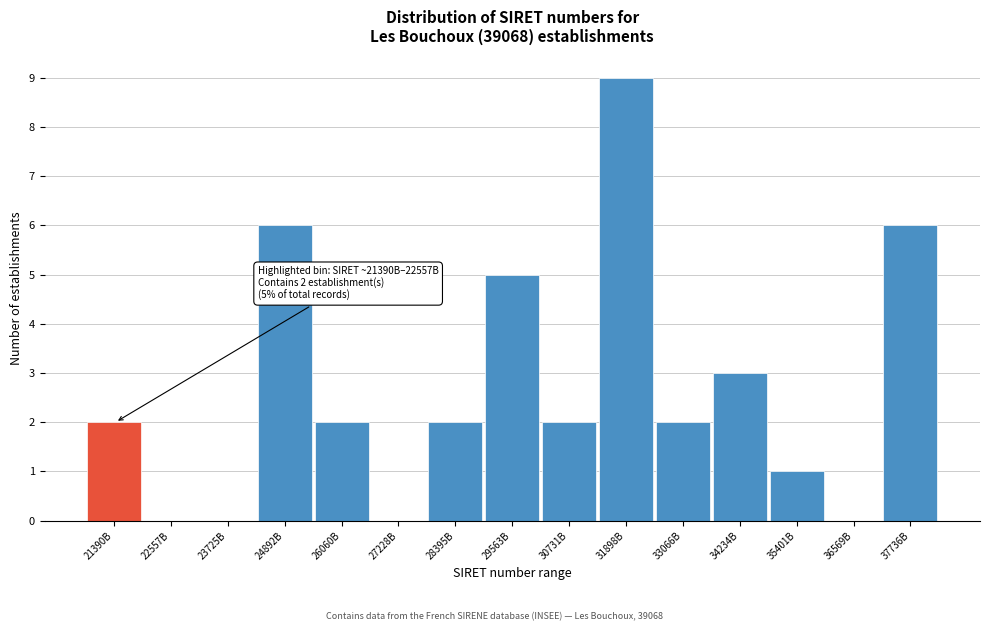

Reading left to right, extract all data points from this chart.

21390B=2	22557B=0	23725B=0	24892B=6	26060B=2	27228B=0	28395B=2	29563B=5	30731B=2	31898B=9	33066B=2	34234B=3	35401B=1	36569B=0	37736B=6